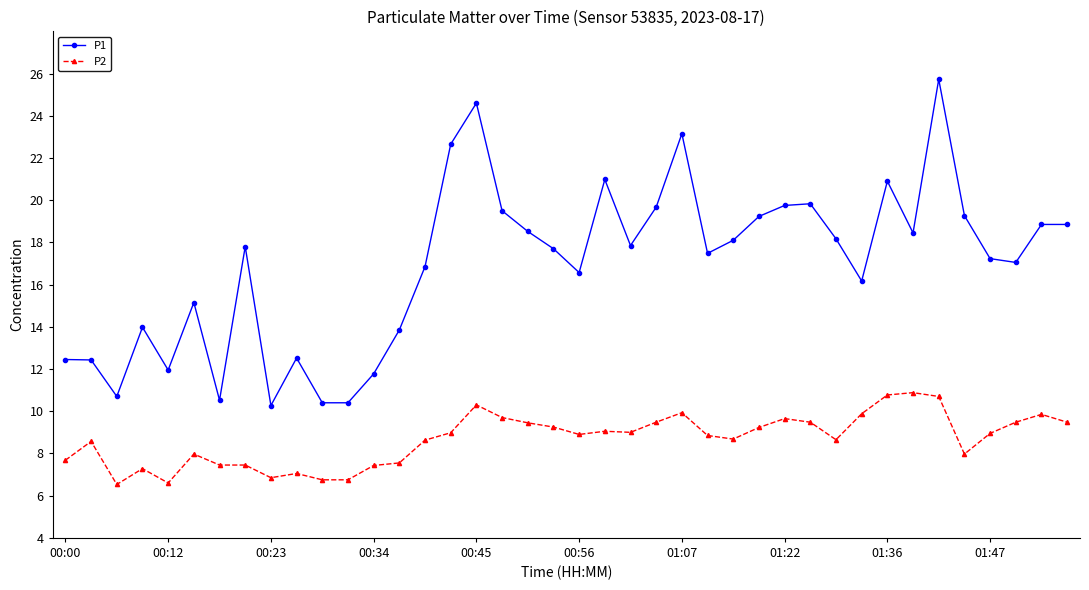

What is the difference between the maximum and second lowest values in the P1 series?

15.3